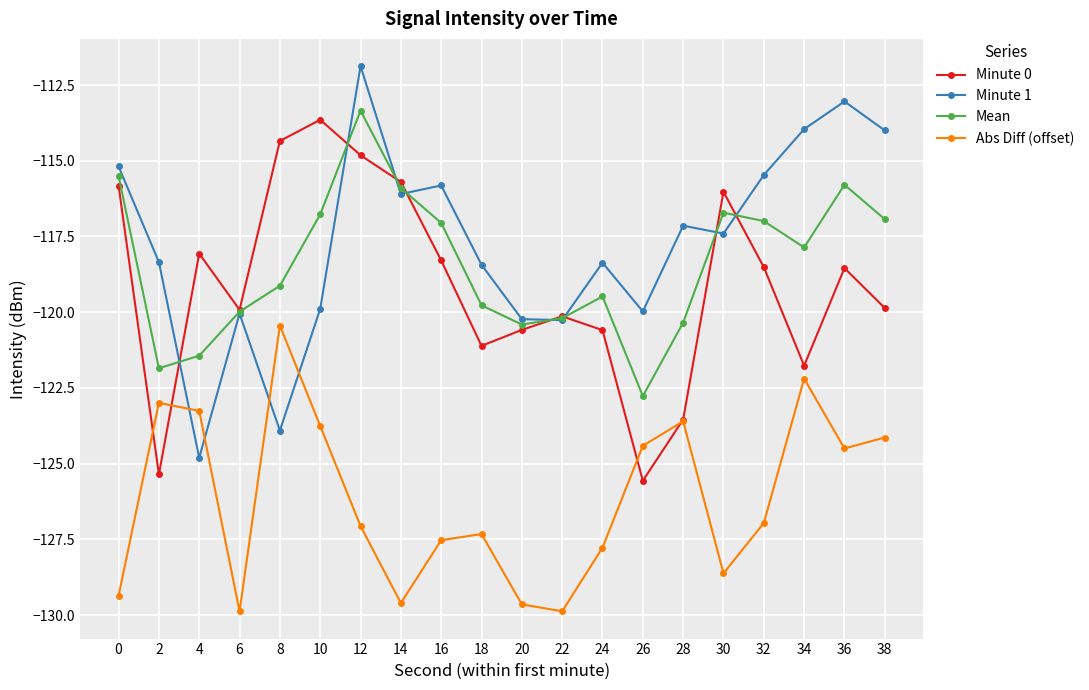

Which series changed the most between 4 and 8?

Minute 0